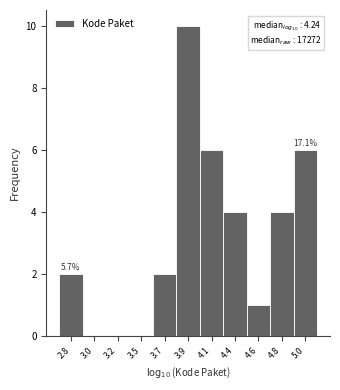

Reading left to right, what are all the values shown in this chart?

2.8=2	3.0=0	3.2=0	3.5=0	3.7=2	3.9=10	4.1=6	4.4=4	4.6=1	4.8=4	5.0=6